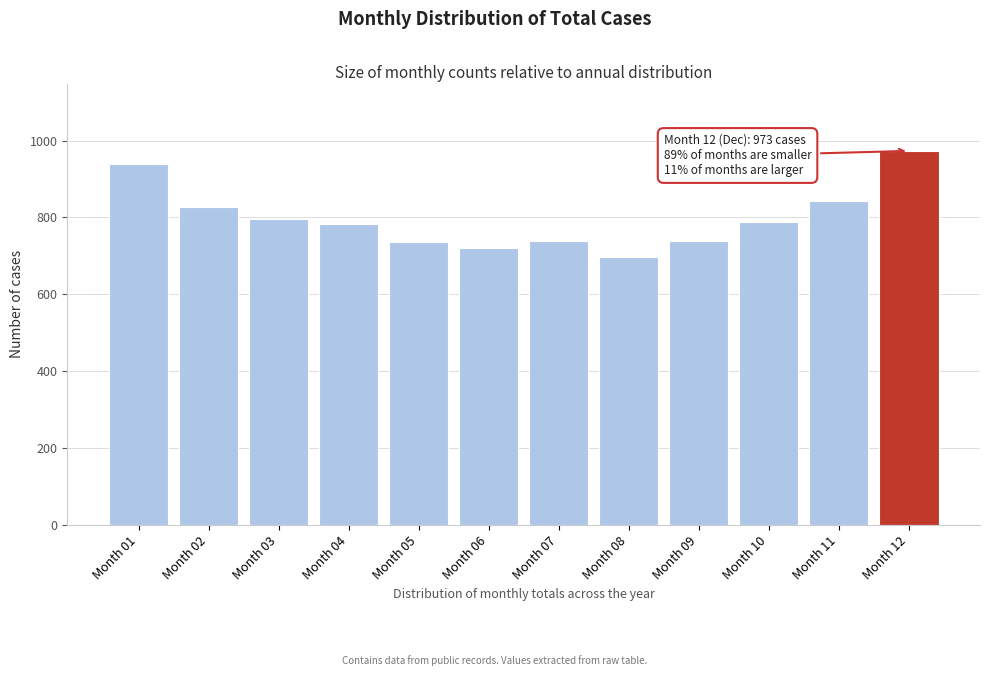

Which label corresponds to the largest value in the chart?

Month 12